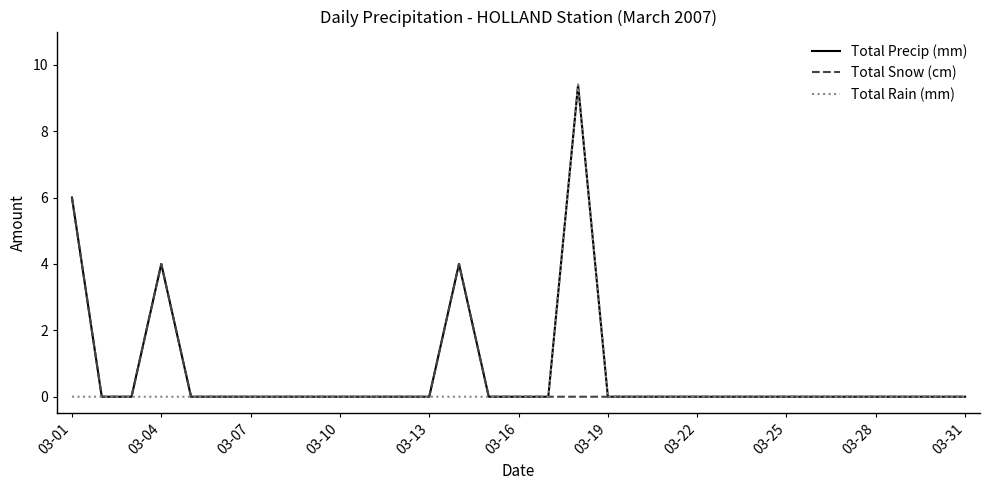

What are all the series names shown in the legend?

Total Precip (mm), Total Snow (cm), Total Rain (mm)